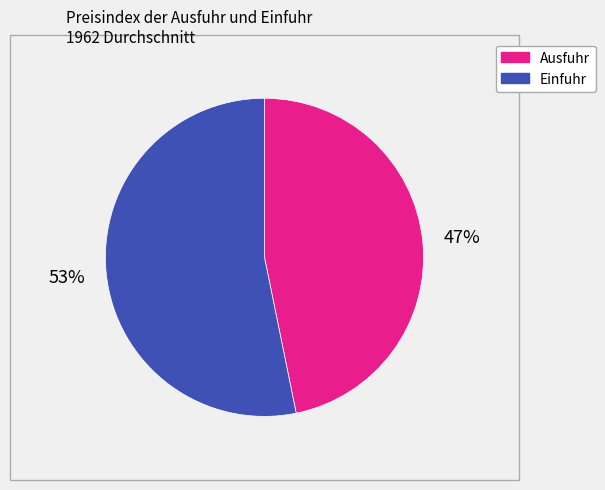

Count the number of slices in the pie.

2